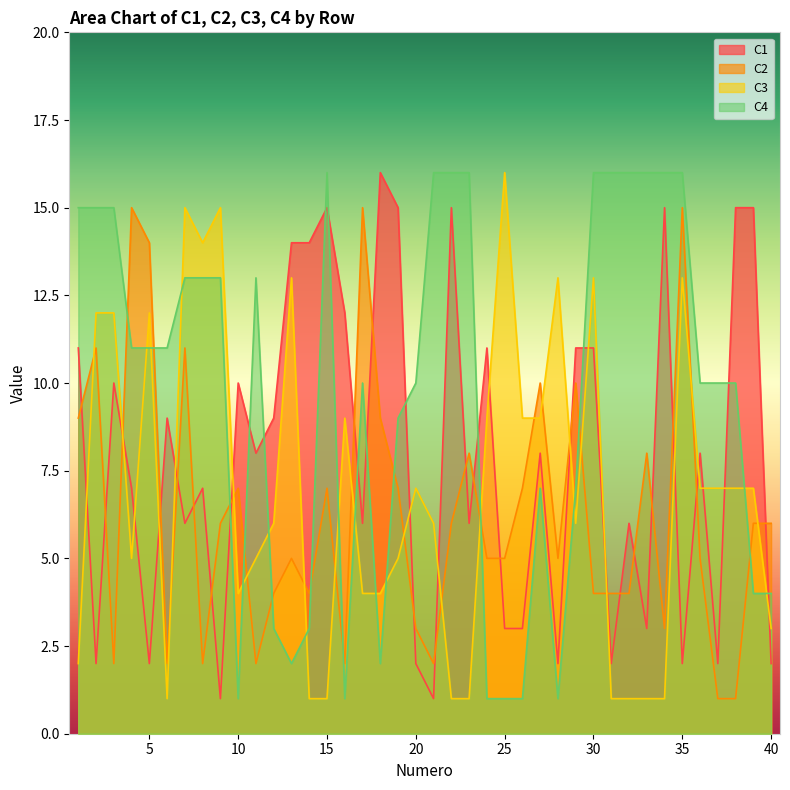

What is the difference between the highest and lowest values at 7?

9